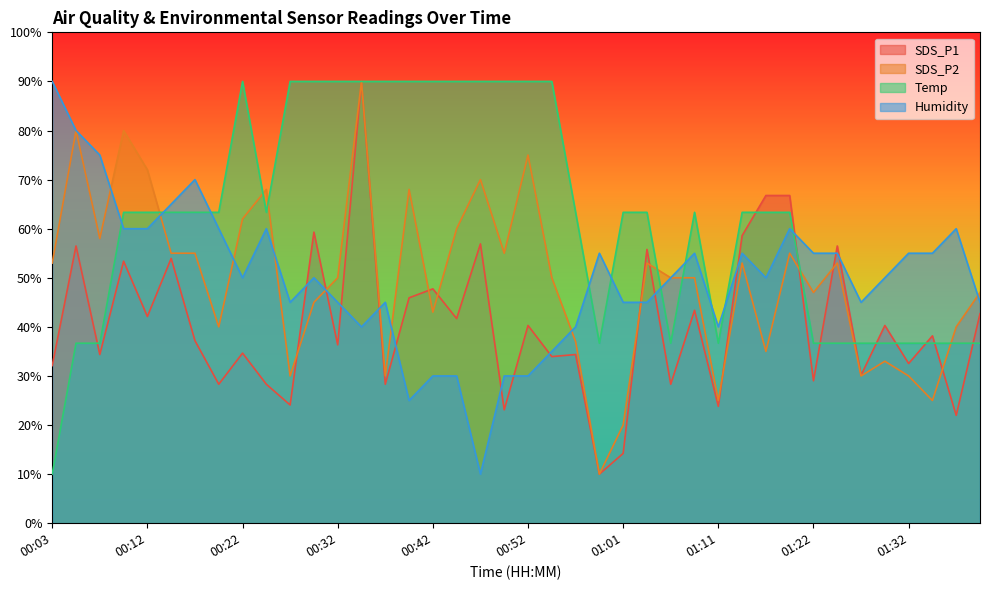

The value of Temp at 00:15 is 63.3. True or false?

True